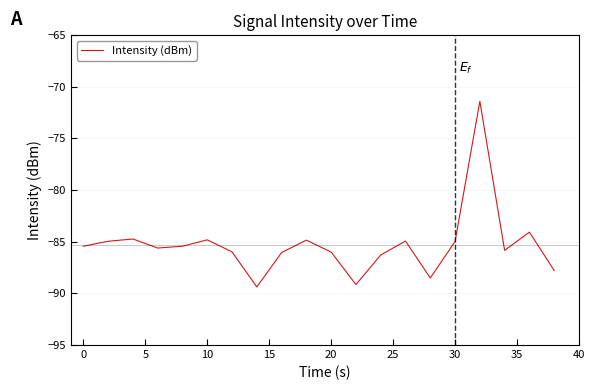

What is the minimum value shown in the chart?

-89.4